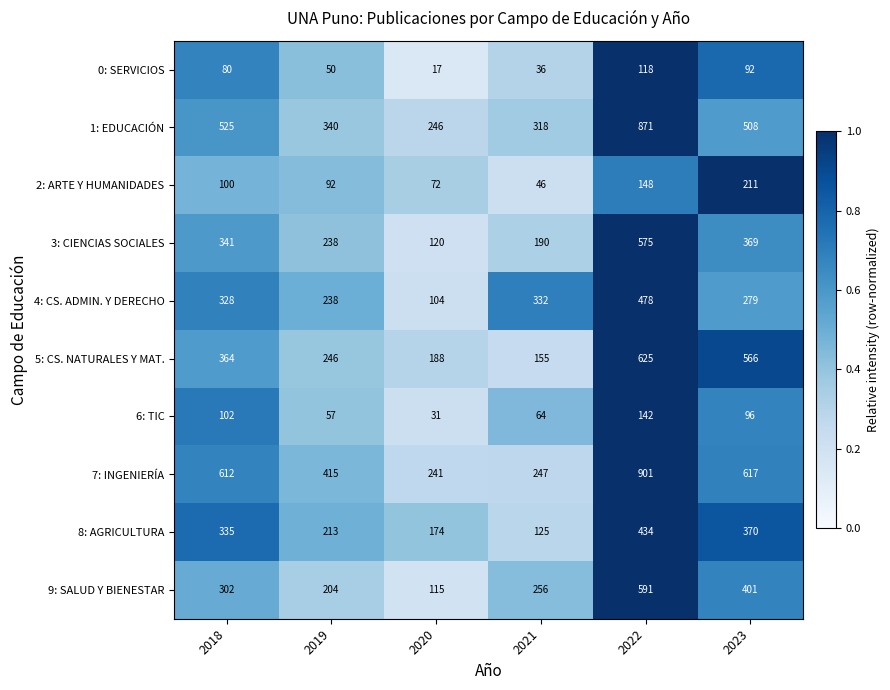

What is the minimum value shown in the chart?

17